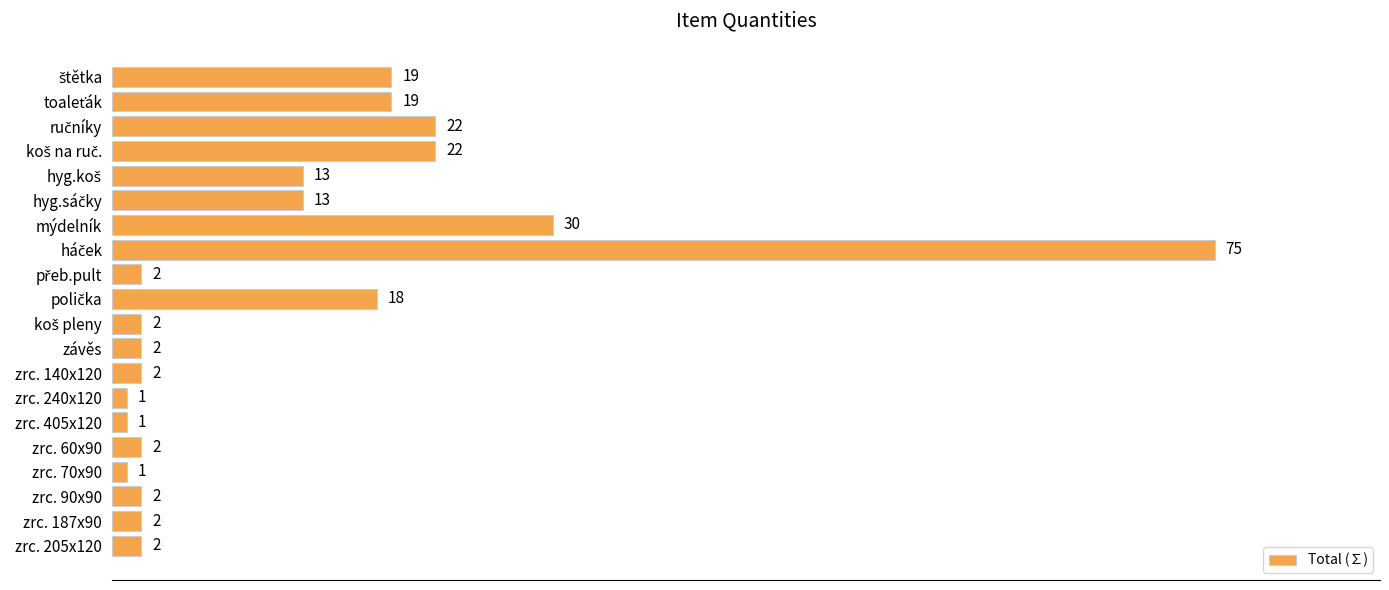

How many values are below 2?

3